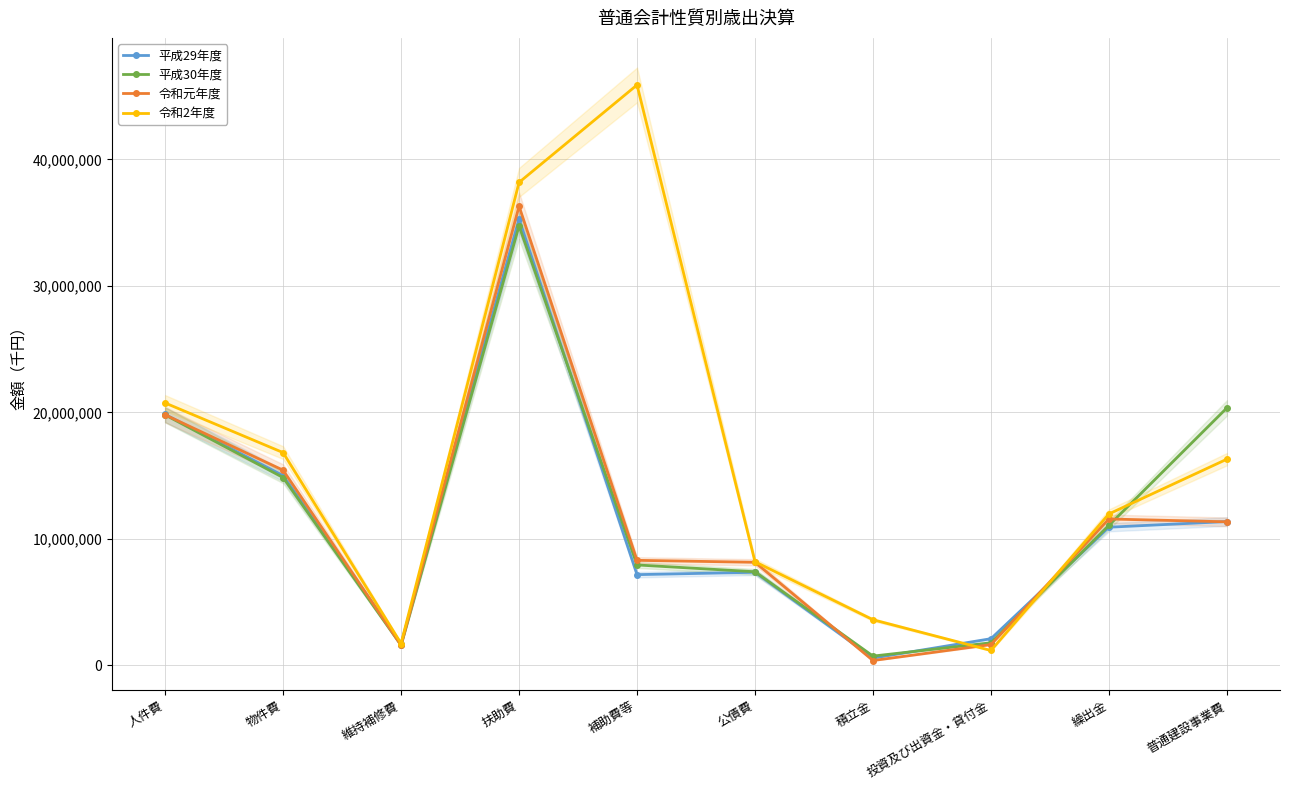

What are all the series names shown in the legend?

平成29年度, 平成30年度, 令和元年度, 令和2年度